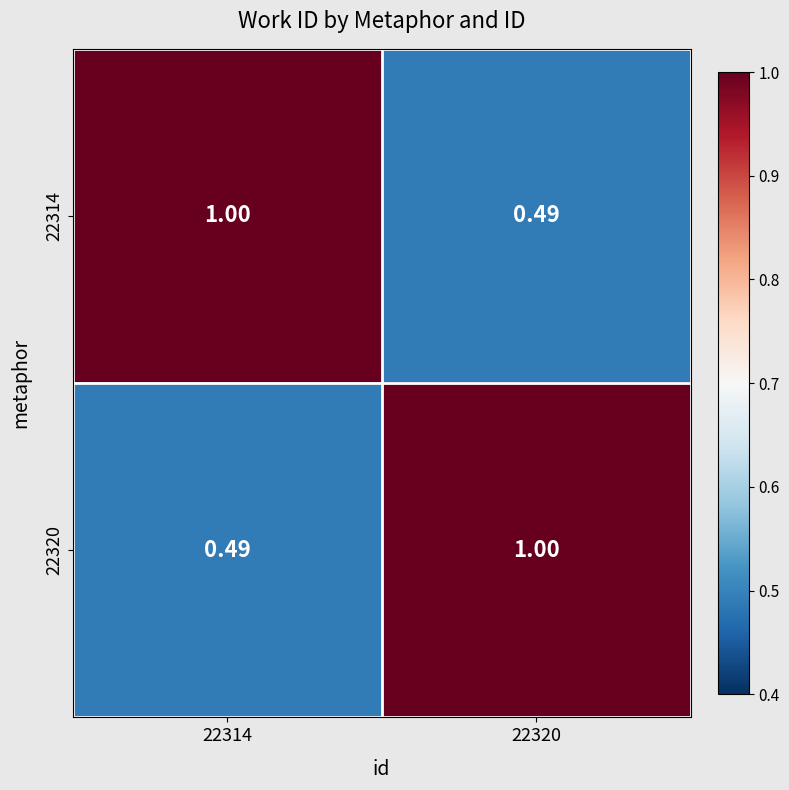

At how many categories does at least one series exceed 0?

2